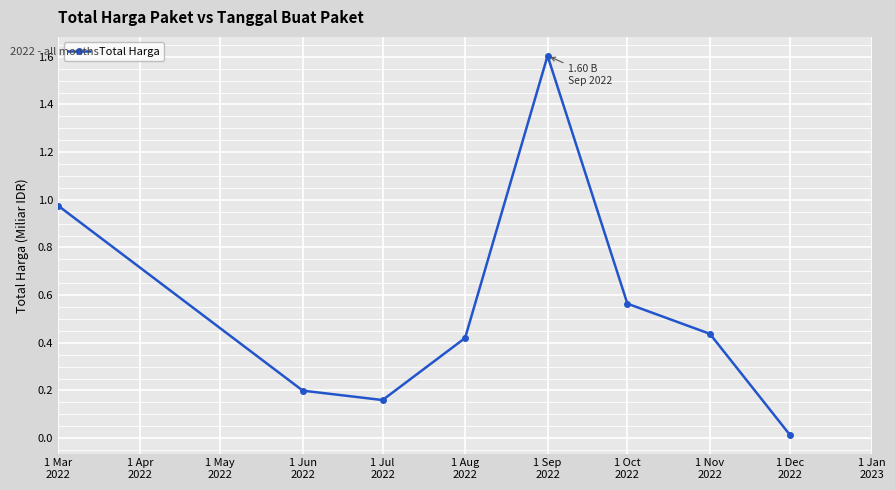

What is the label of the 8th point from the right?

1 Mar
2022